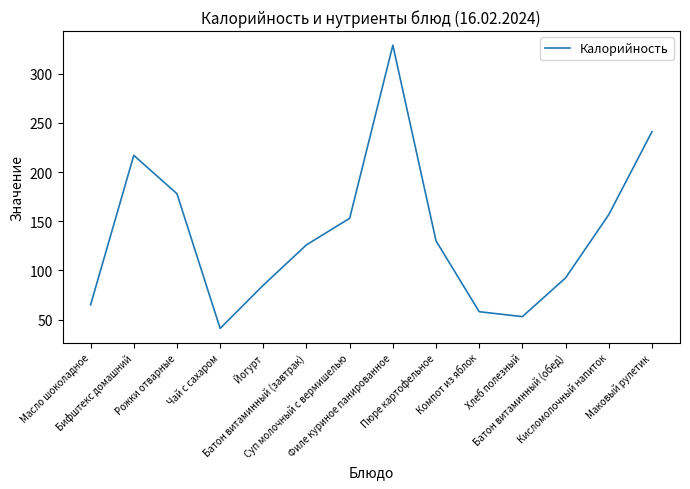

Reading left to right, what are all the values shown in this chart?

65.0	217.0	178.0	41.0	85.0	126.0	153.0	329.0	130.0	58.0	53.0	92.4	156.7	241.0